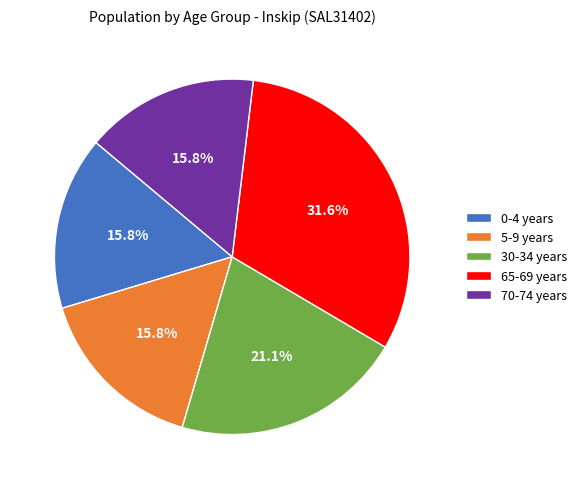

What is the largest slice in the pie chart?

65-69 years